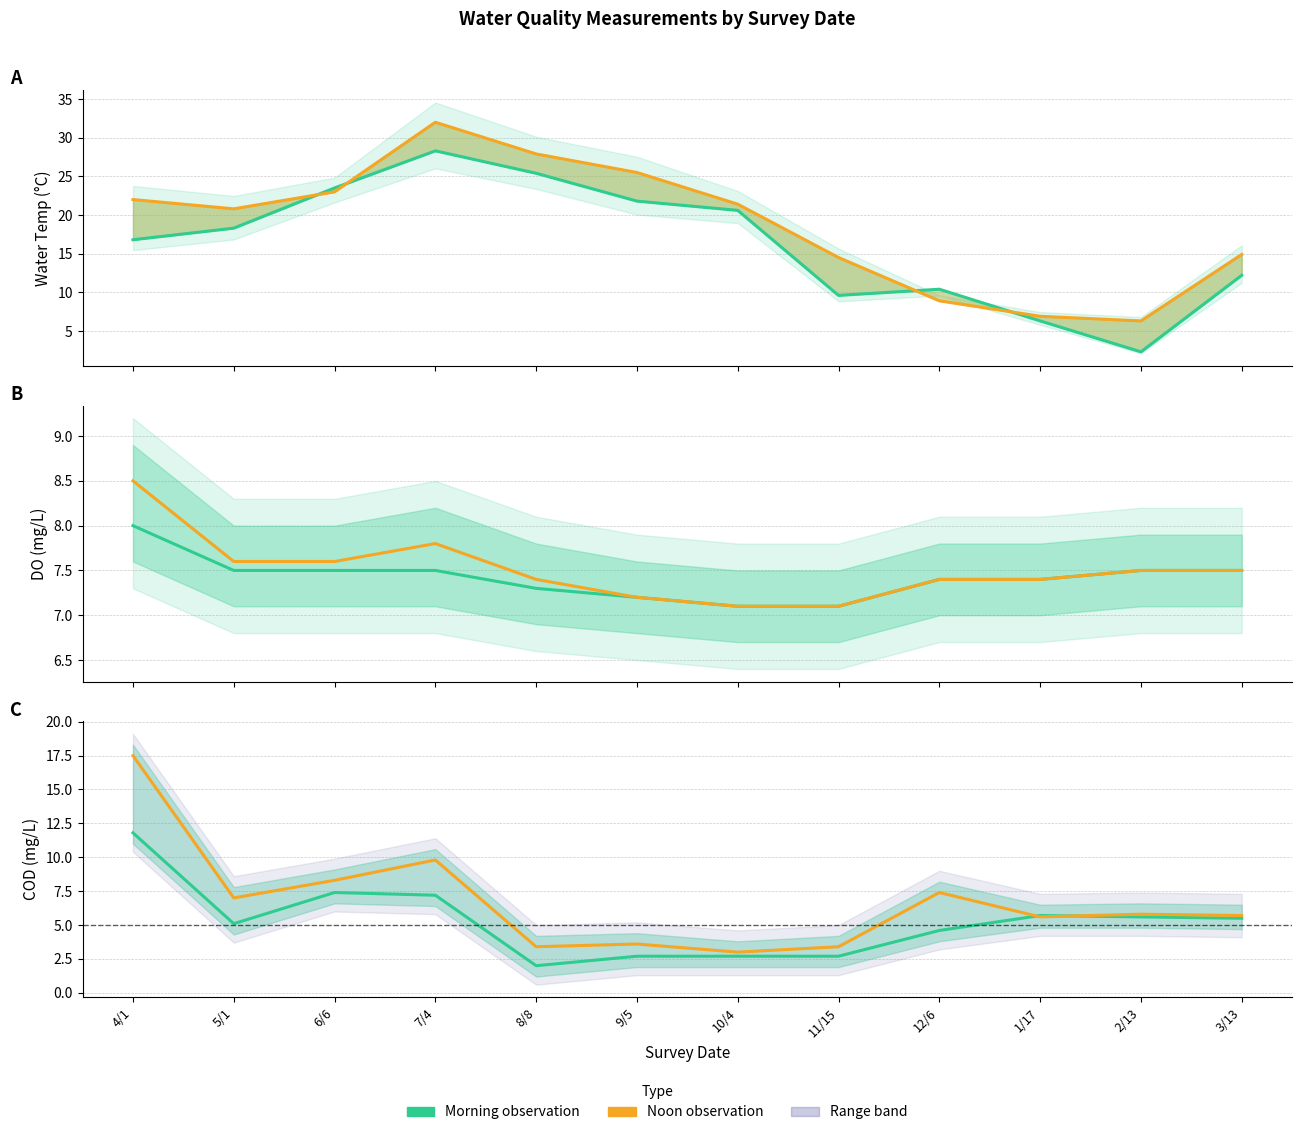

What is the difference between the Morning obs. values at 2/13 and 1/17?

0.1